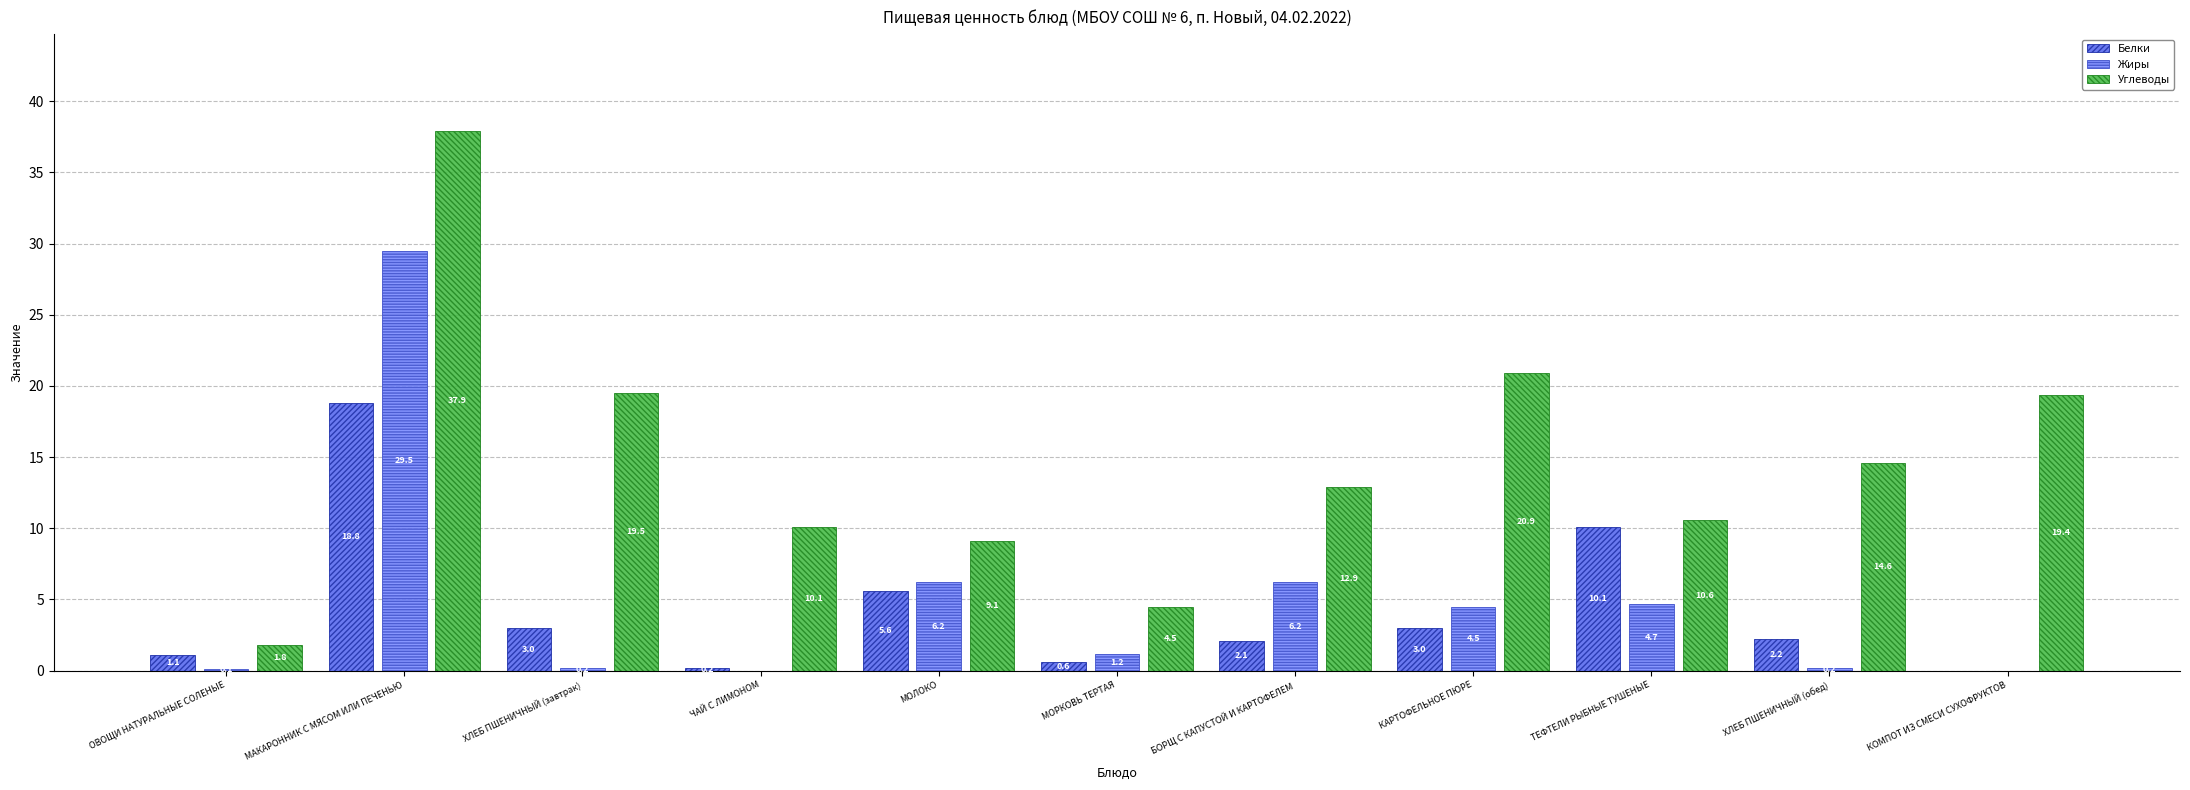

What is the average value of the Жиры series?

4.8